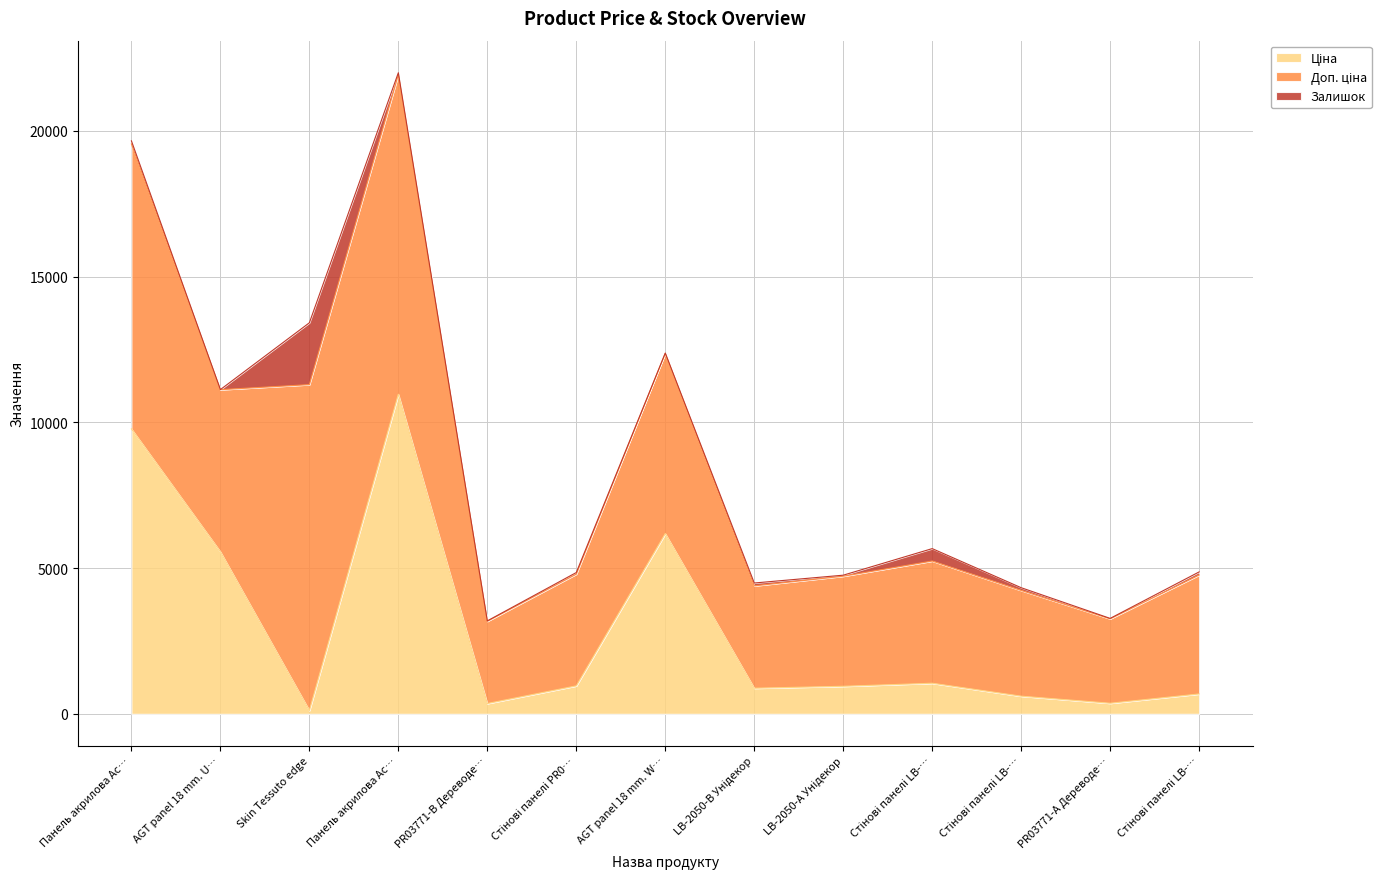

What position from the left is AGT panel 18 mm. Unidecor?

2